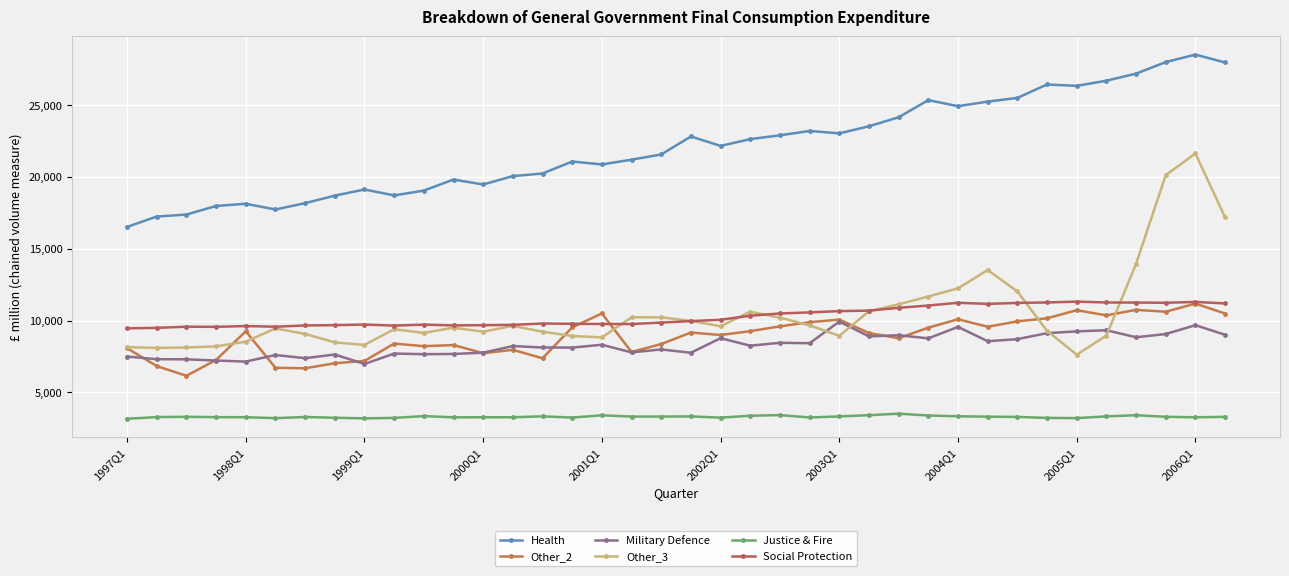

What is the average value of the Justice & Fire series?

3308